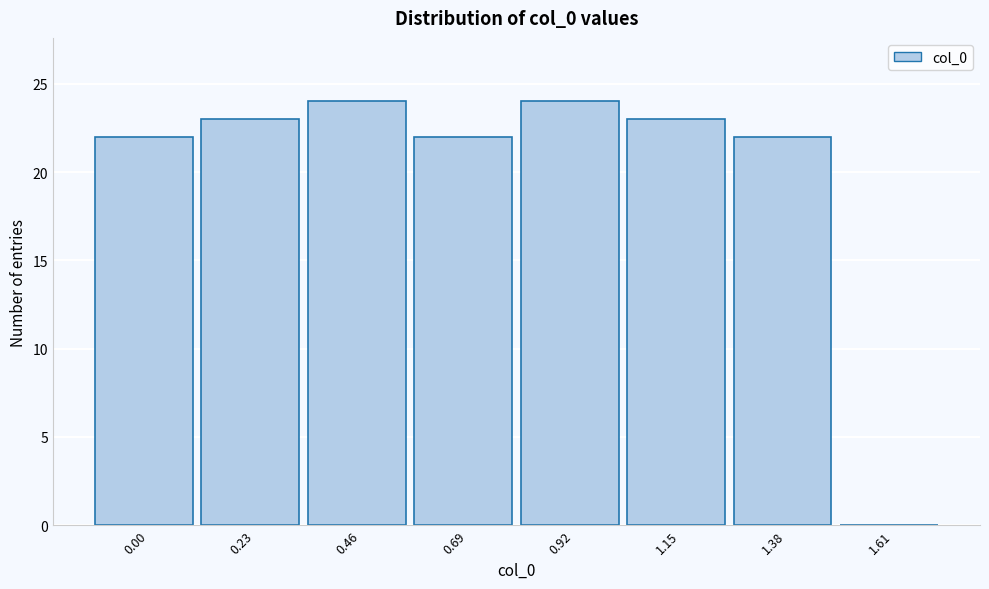

Reading right to left, transcribe all the data shown in this chart.

1.61=0	1.38=22	1.15=23	0.92=24	0.69=22	0.46=24	0.23=23	0.00=22